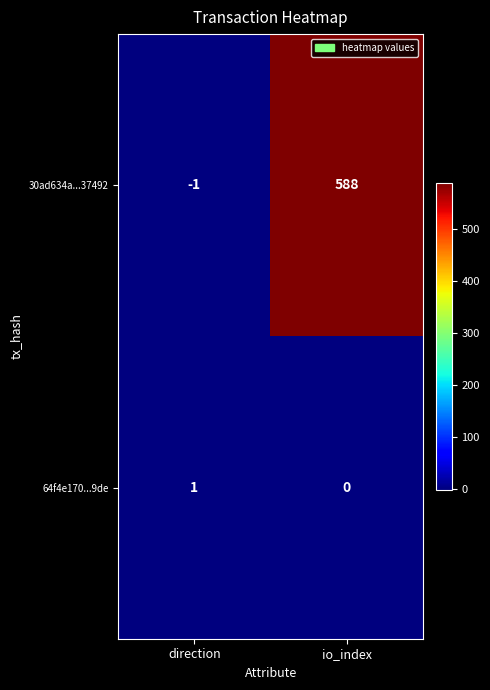

Reading left to right, what are all the values shown in this chart?

30ad634a...37492: direction=-1	io_index=588
64f4e170...9de: direction=1	io_index=0